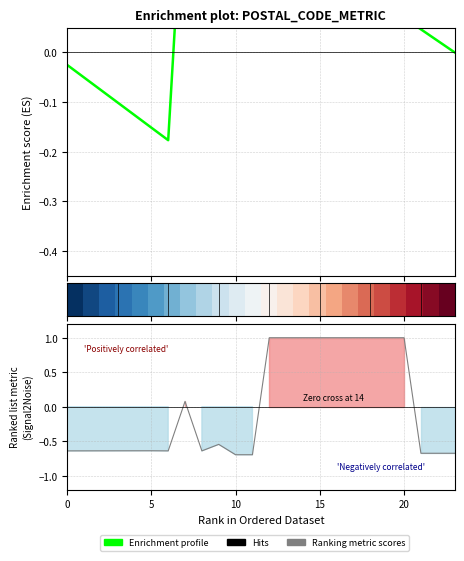

Rank the categories by value from highest to lowest.

13, 14, 15, 16, 17, 18, 19, 20, 21, 8, 10, 6, 5, 4, 3, 2, 1, 7, 9, 22, 23, 24, 11, 12